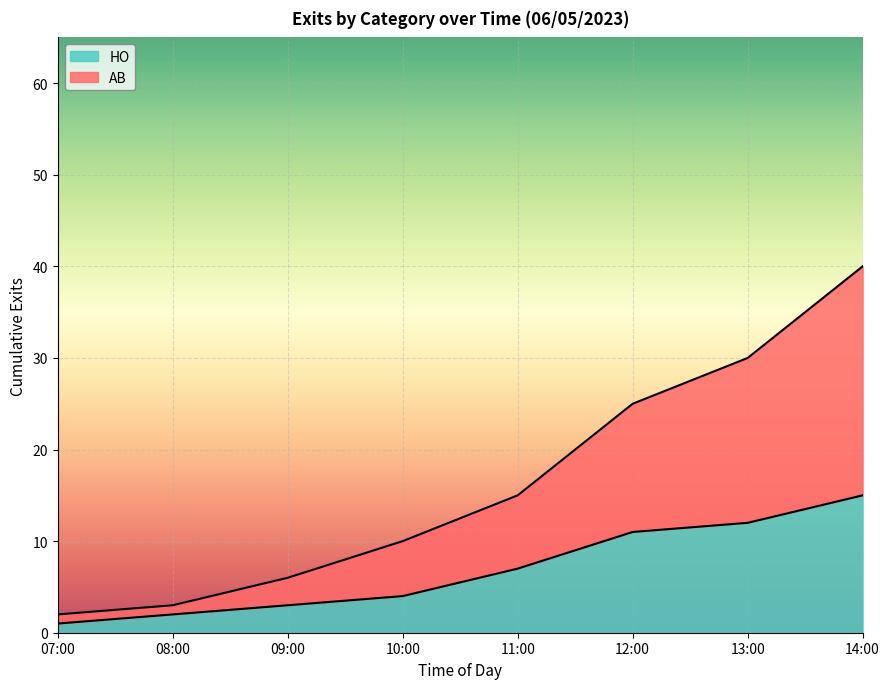

Which series has the widest spread of values?

AB